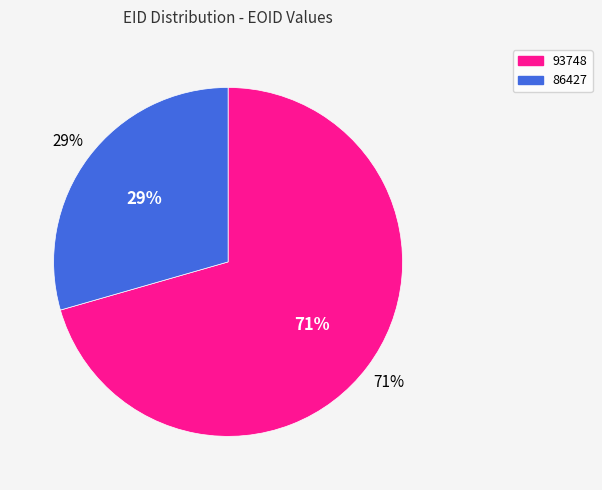

Is there a majority slice in this chart?

Yes